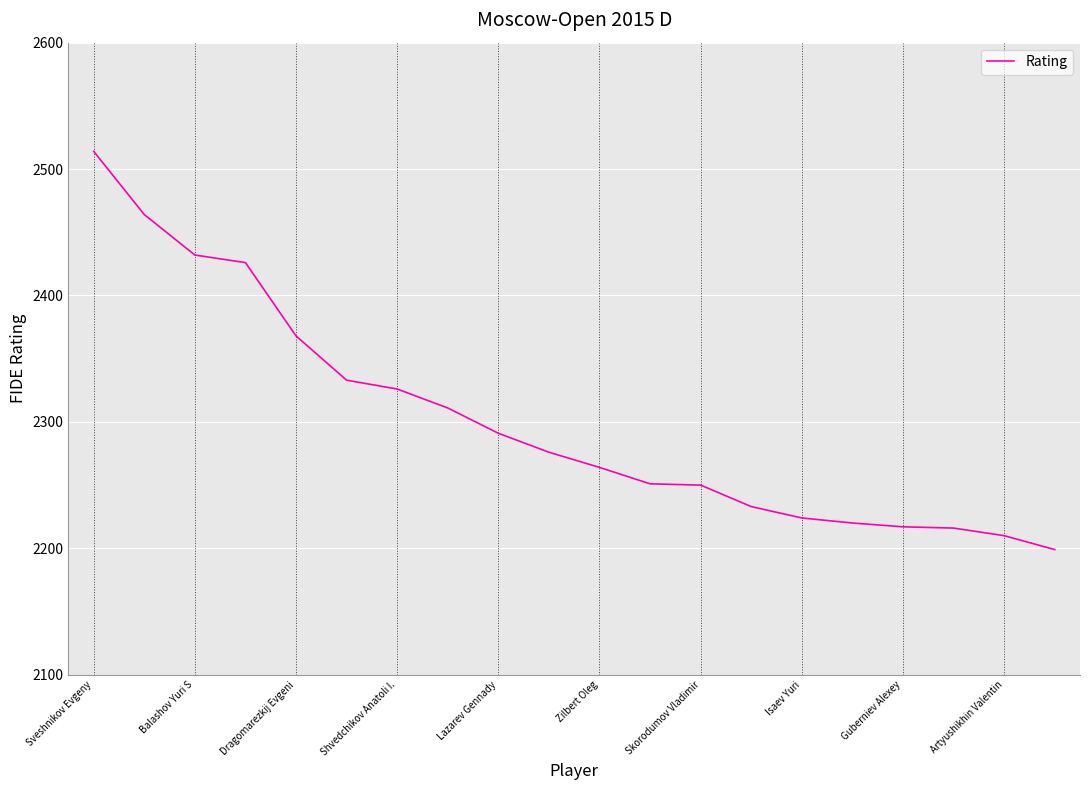

What is the maximum value shown in the chart?

2514